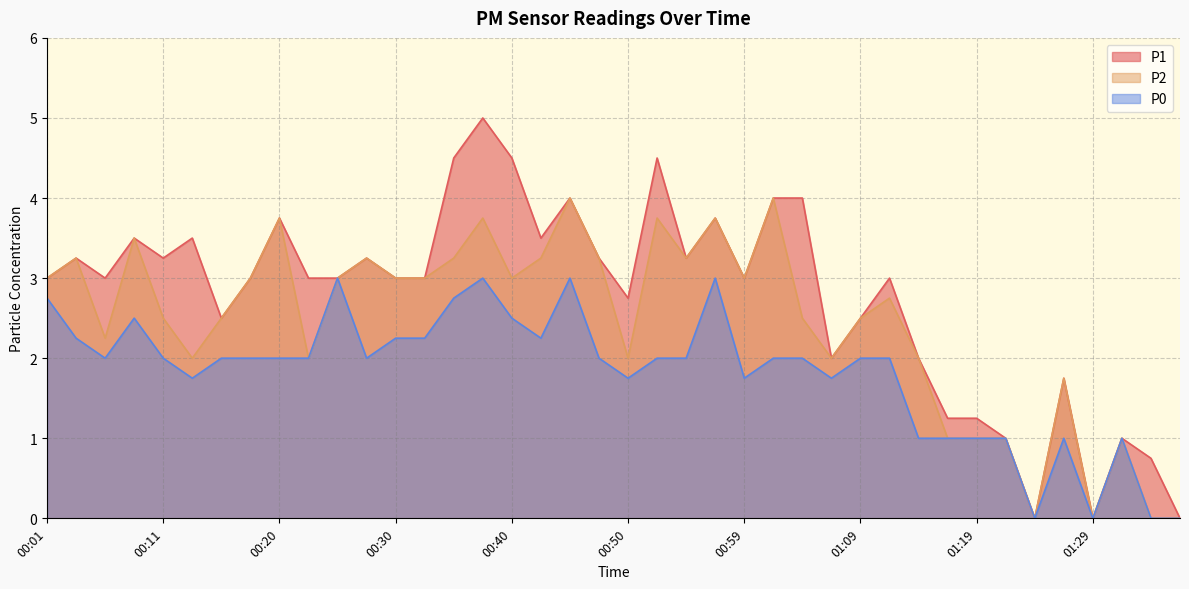

What is the sum of the P0 values at 00:35 and 00:28?

4.8